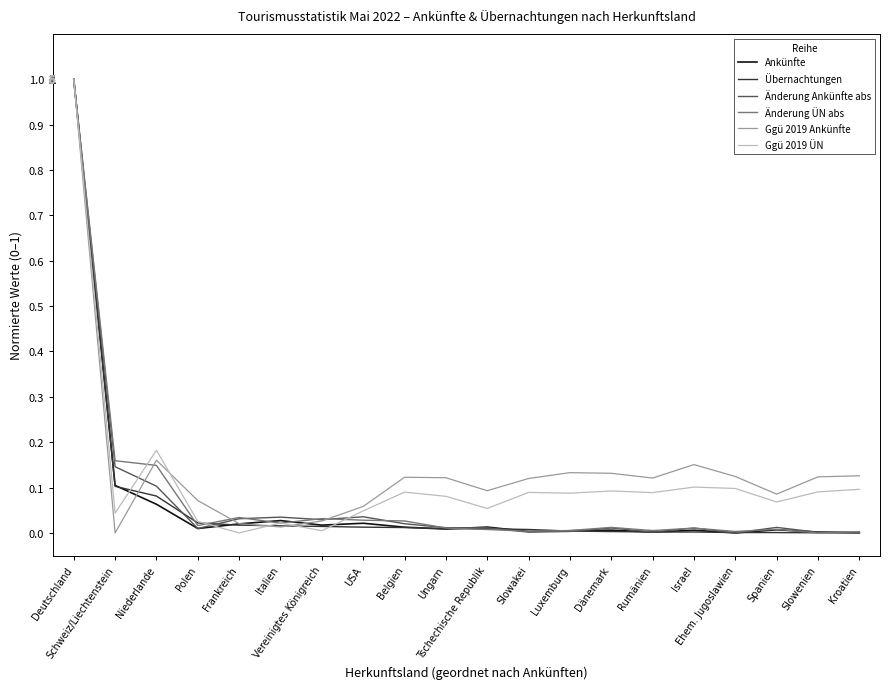

True or false: Ankünfte has more than 1 interior local peaks.

True